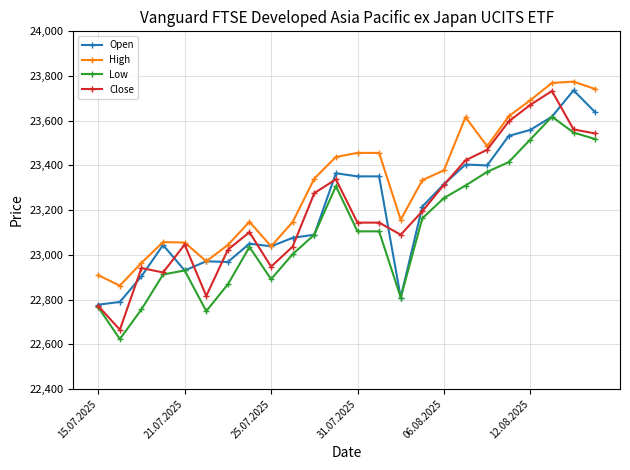

What is the value of the Open point at the 11th from the left?

23090